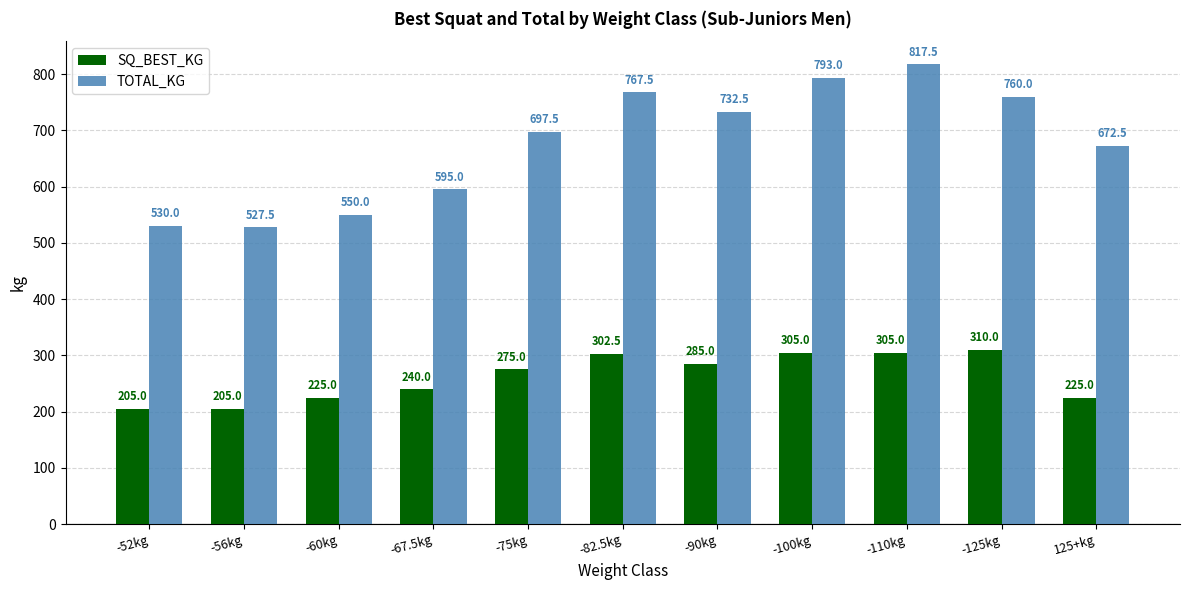

Is the value of SQ_BEST_KG at -100kg greater than the value of TOTAL_KG at 125+kg?

No